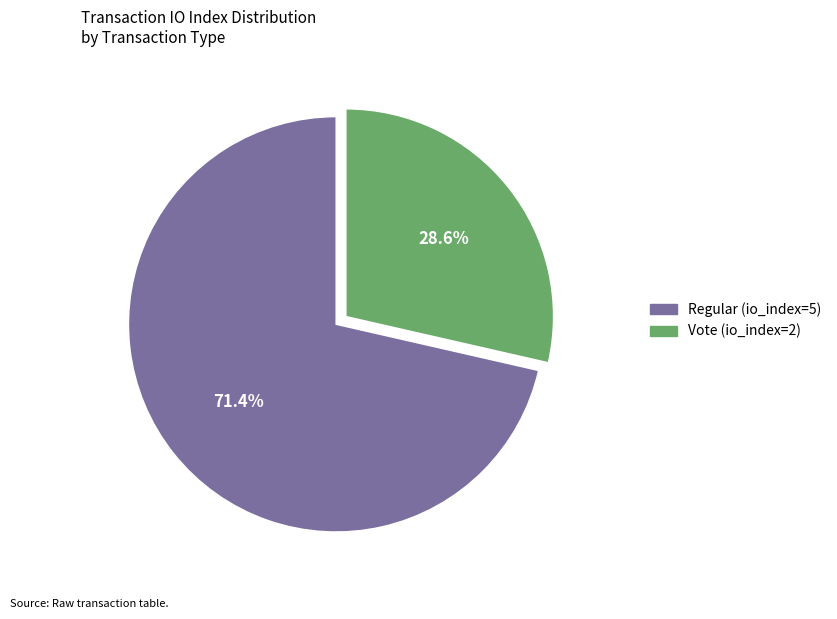

To the nearest percent, what is the difference between the Vote (io_index=2) and Regular (io_index=5) slice percentages?

43%